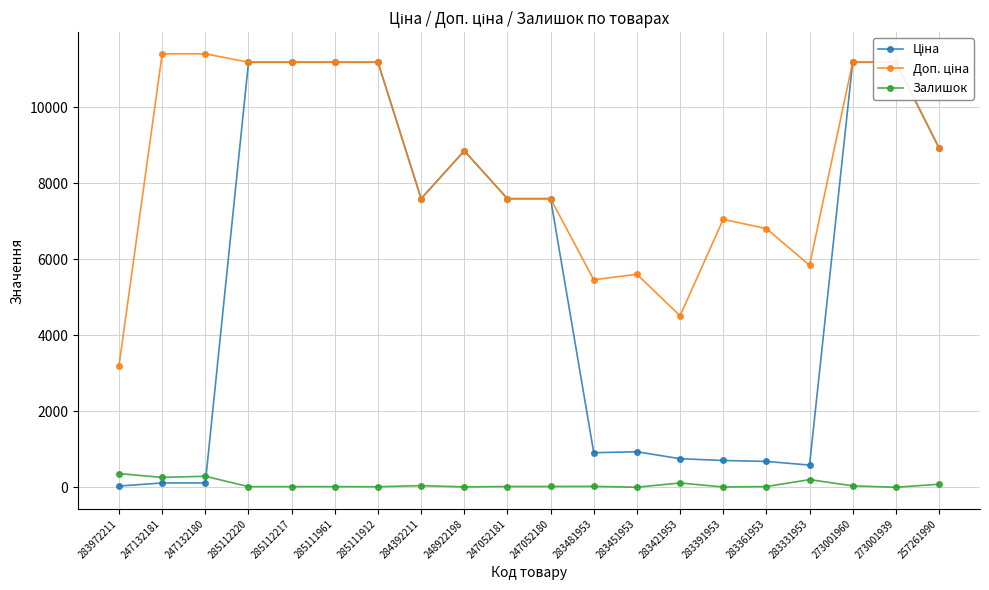

At which category is the sum across all series the highest?

273001960